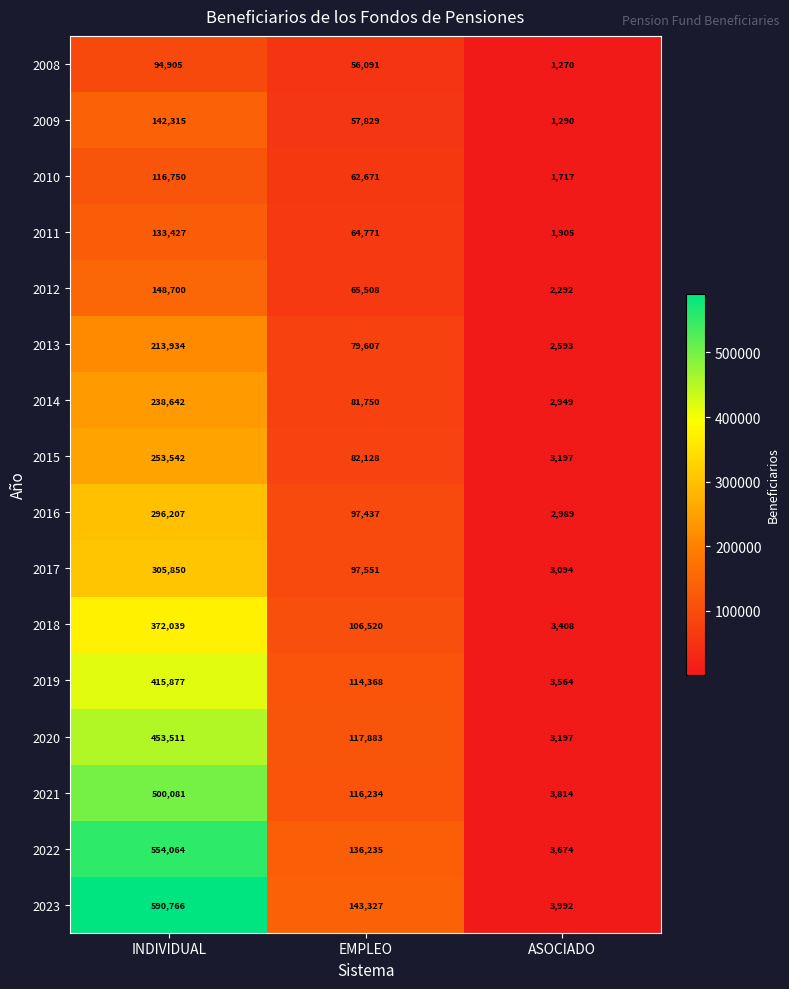

What is the minimum value shown in the chart?

1270